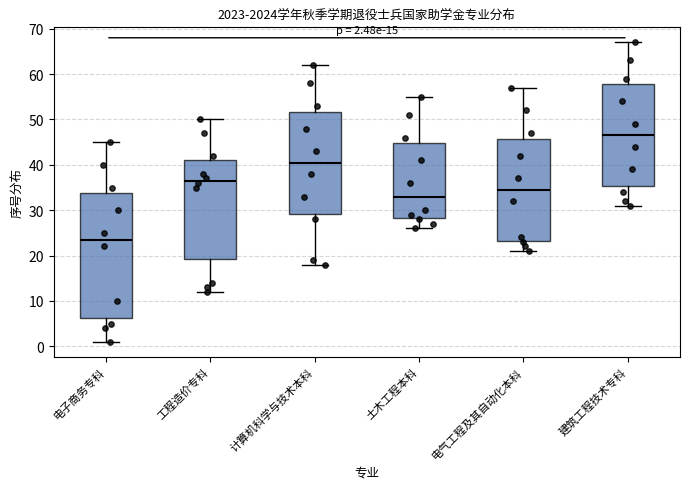

Comparing the boxes themselves (not the whiskers), which one is the tallest?

电子商务专科